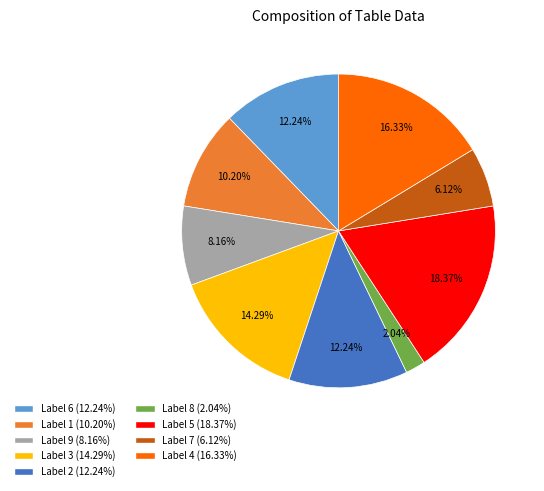

Is there any slice that represents more than half of the pie?

No